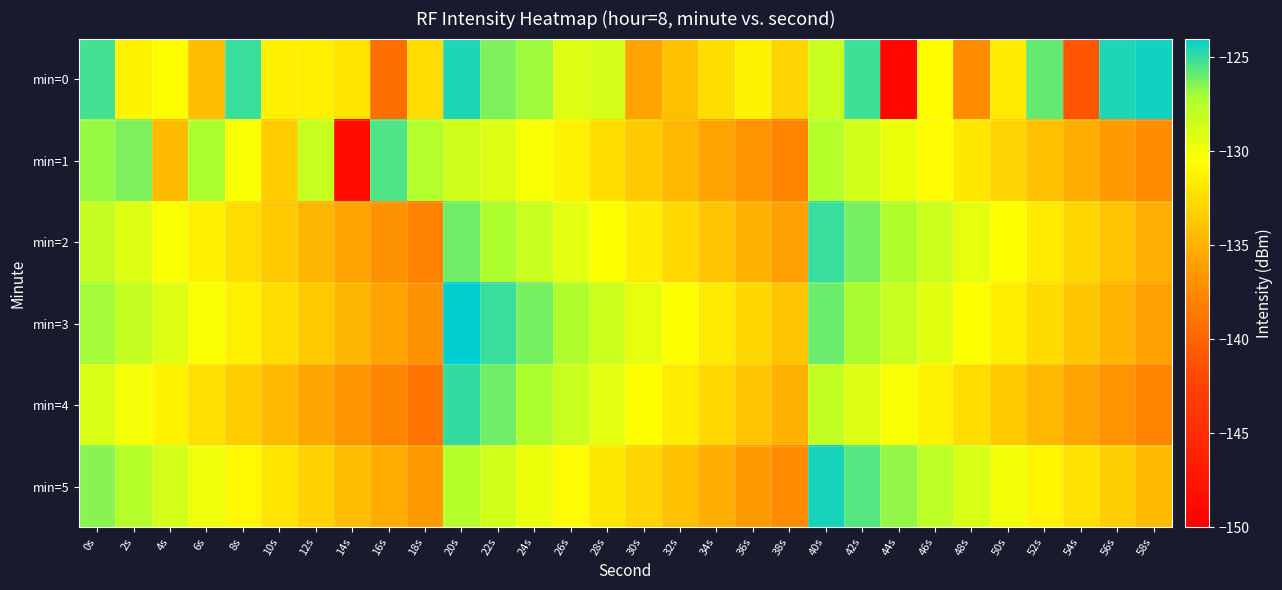

What is the difference between the highest and lowest values at 42s?

3.9